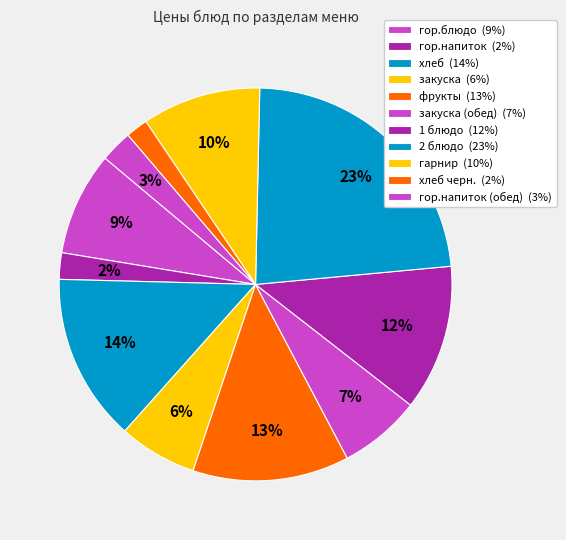

Which category has the smallest portion of the pie?

хлеб черн.